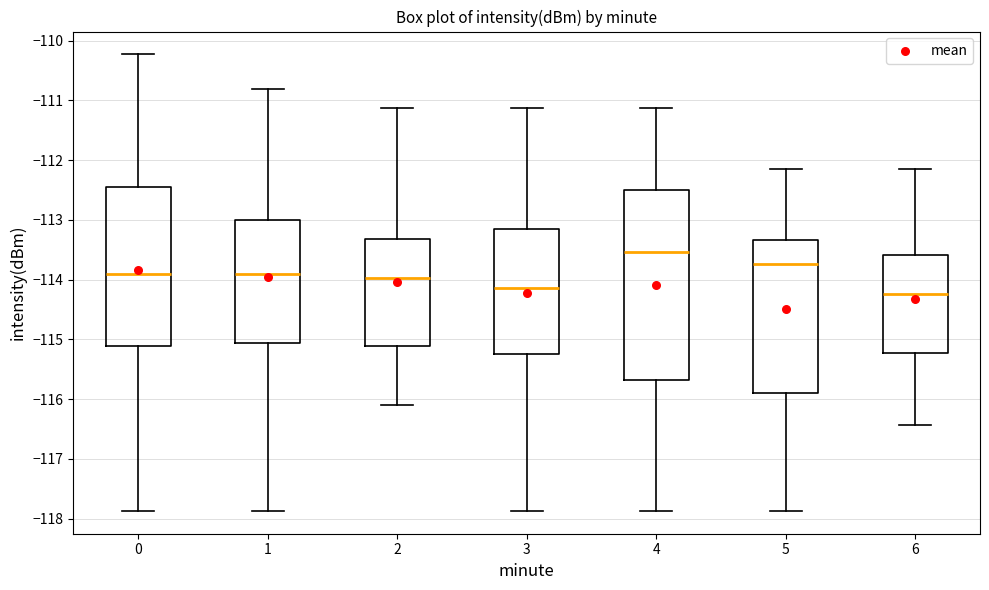

Reading left to right, read every box against the y-axis: the position of its median line, the range the box covers, and the ends of its whiskers. The values are not printed on the chart, so give them approximately, as read against the axis.

0: median -113.9, box -115.1 to -112.5, whiskers -117.9 to -110.2
1: median -113.9, box -115.1 to -113.0, whiskers -117.9 to -110.8
2: median -114.0, box -115.1 to -113.3, whiskers -116.1 to -111.1
3: median -114.1, box -115.2 to -113.1, whiskers -117.9 to -111.1
4: median -113.5, box -115.7 to -112.5, whiskers -117.9 to -111.1
5: median -113.7, box -115.9 to -113.3, whiskers -117.9 to -112.1
6: median -114.2, box -115.2 to -113.6, whiskers -116.4 to -112.1